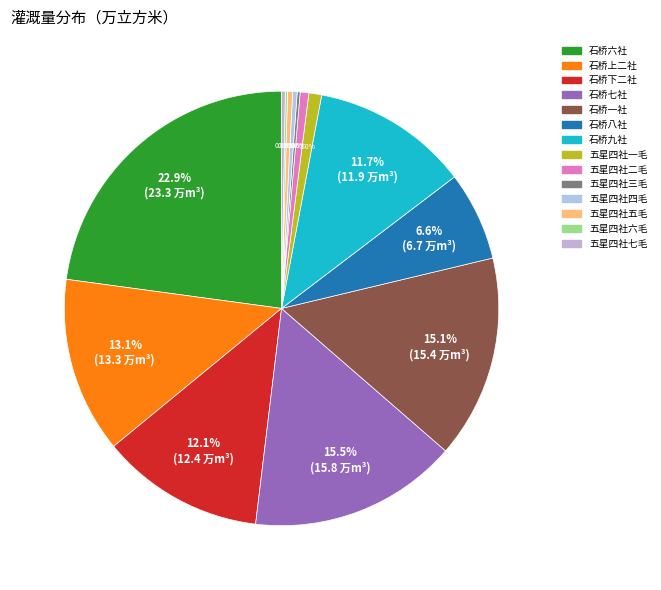

True or false: 五星四社六毛 accounts for 10% of the total.

False